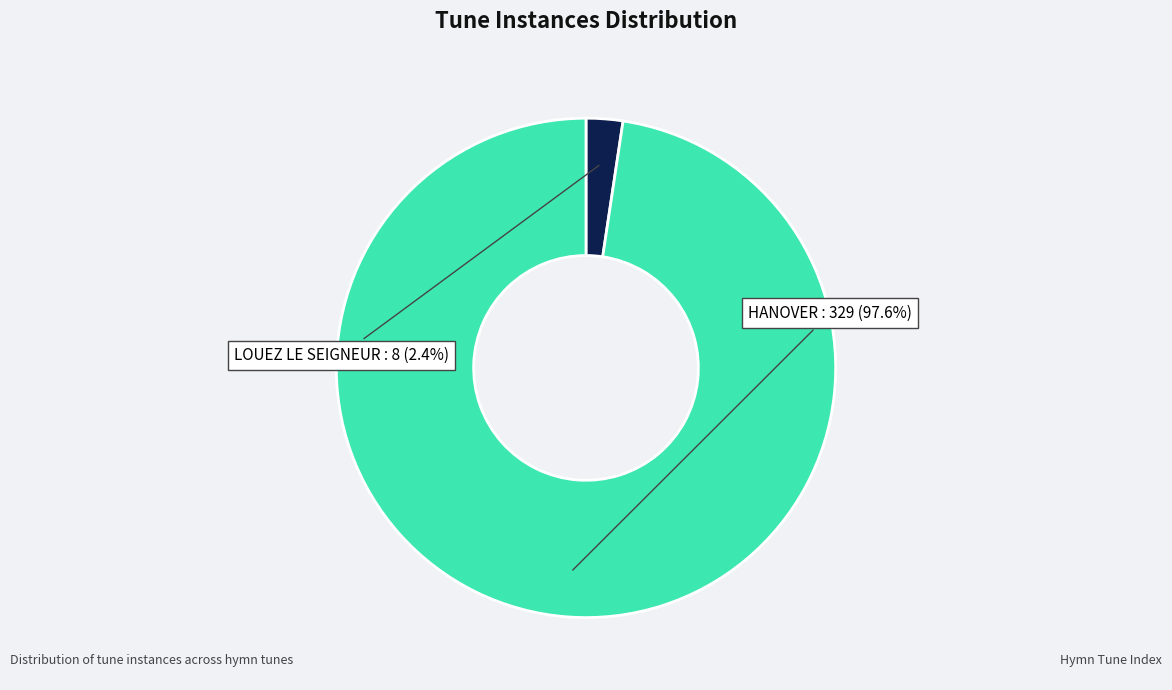

To the nearest percent, what is the average slice percentage?

50%